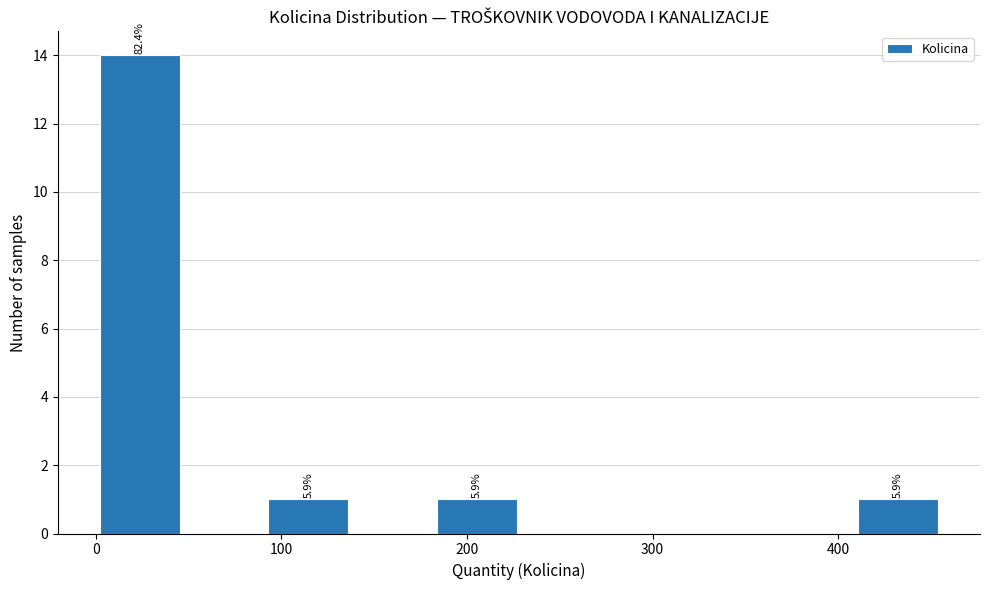

Over which range of the x-axis is the bar tallest?

0 to 50